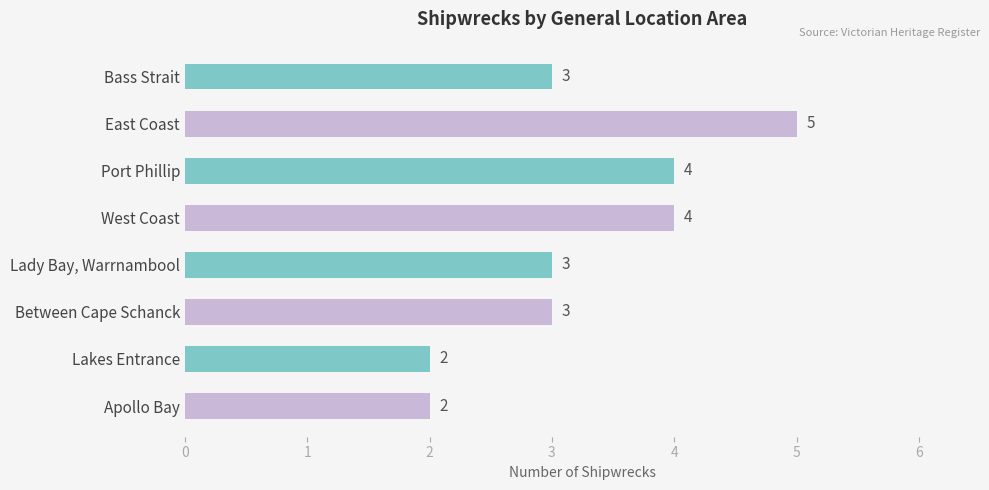

Count the values in the range 3 to 4.

5